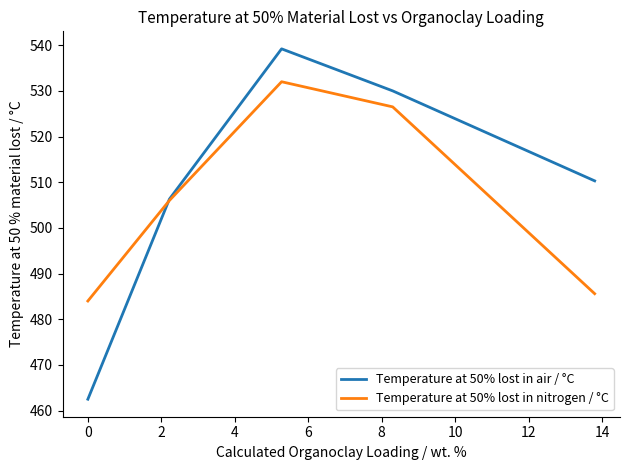

Which series has the largest range (max minus min)?

Temperature at 50% lost in air / °C